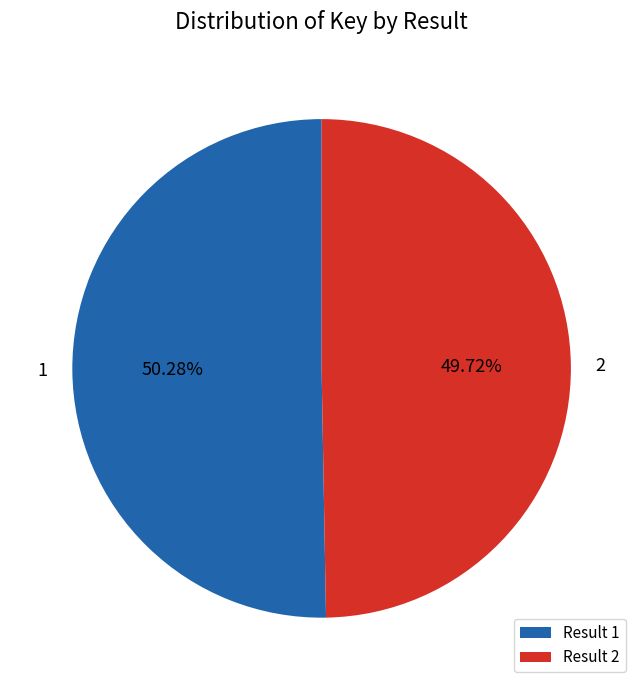

To the nearest percent, what percentage of the pie is 1?

50%